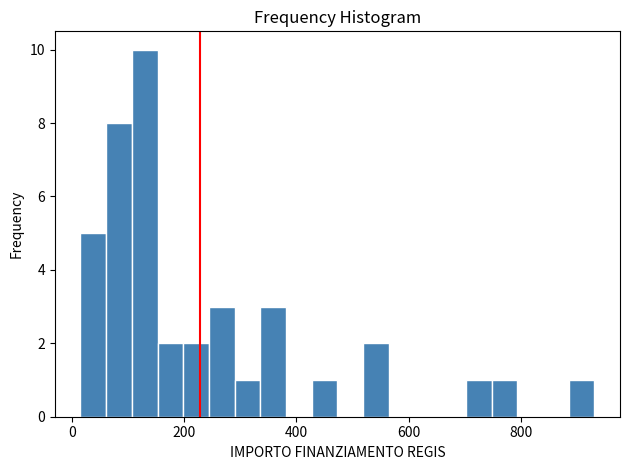

Read against the x-axis, roughly where is the centre of the tallest bar?

120